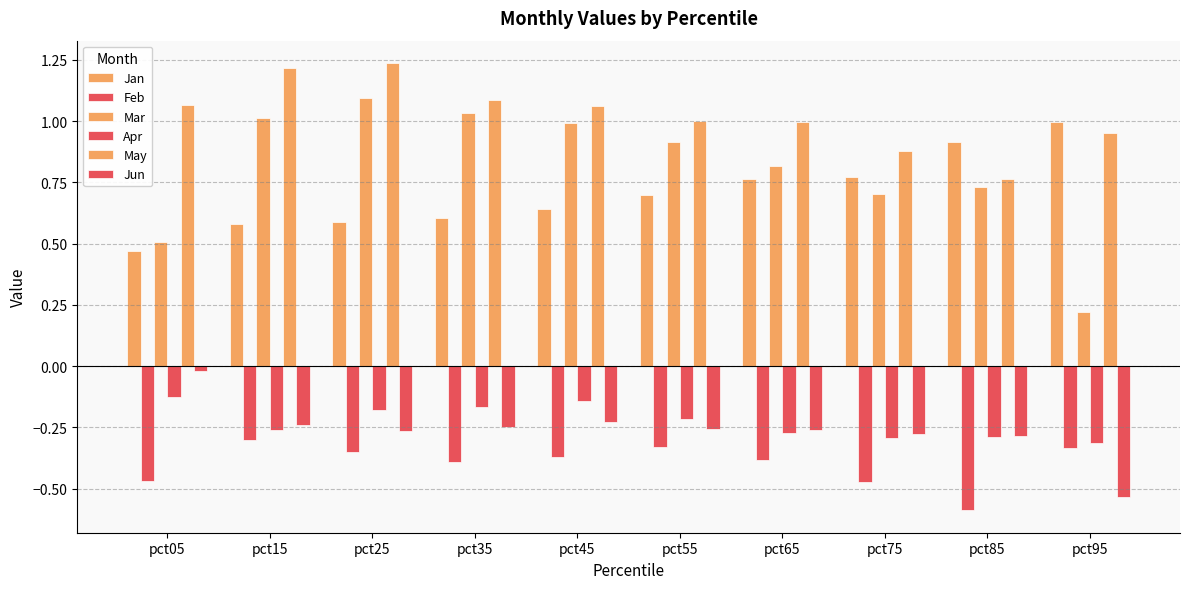

Count the number of categories in the chart.

10